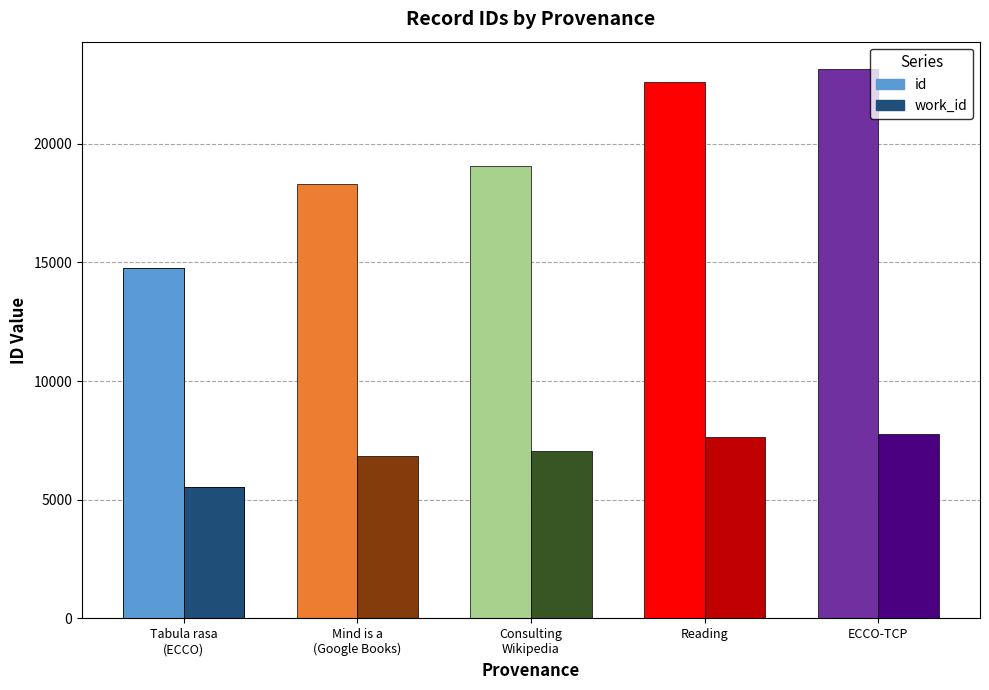

At Consulting Wikipedia, list the series in order from largest to smallest.

id, work_id